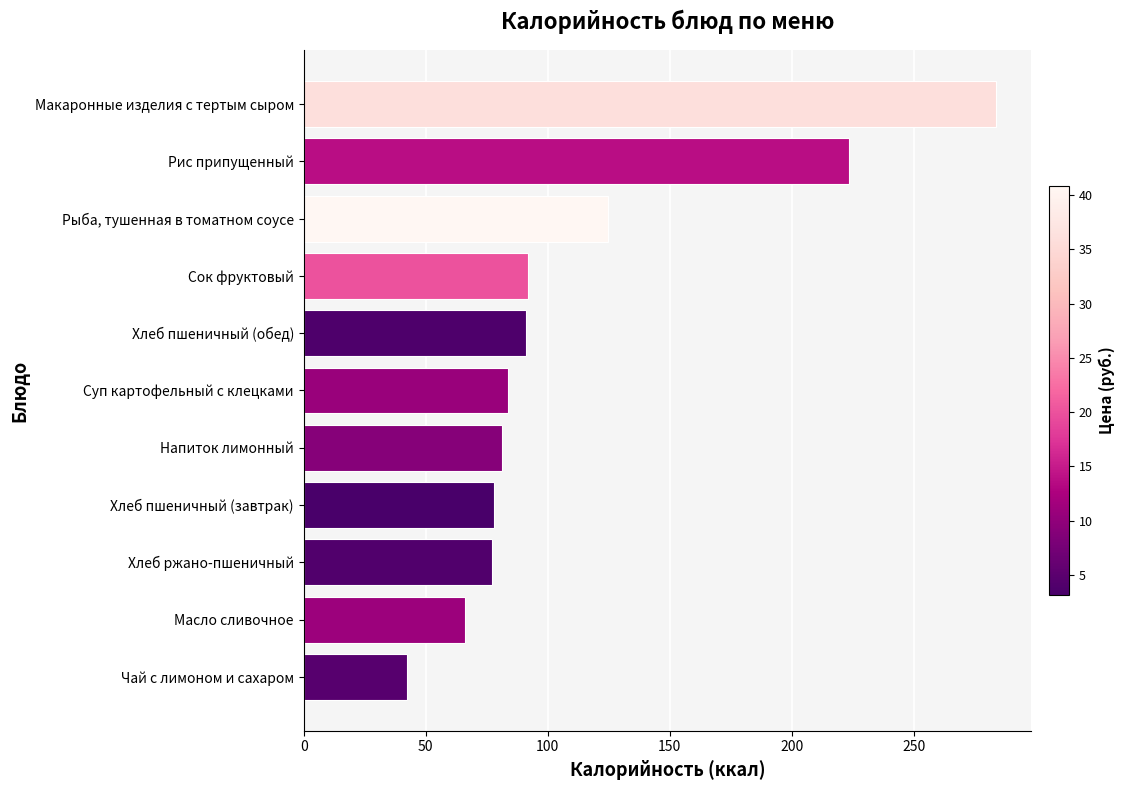

Where is the data nearest to the value 163?

Рыба, тушенная в томатном соусе